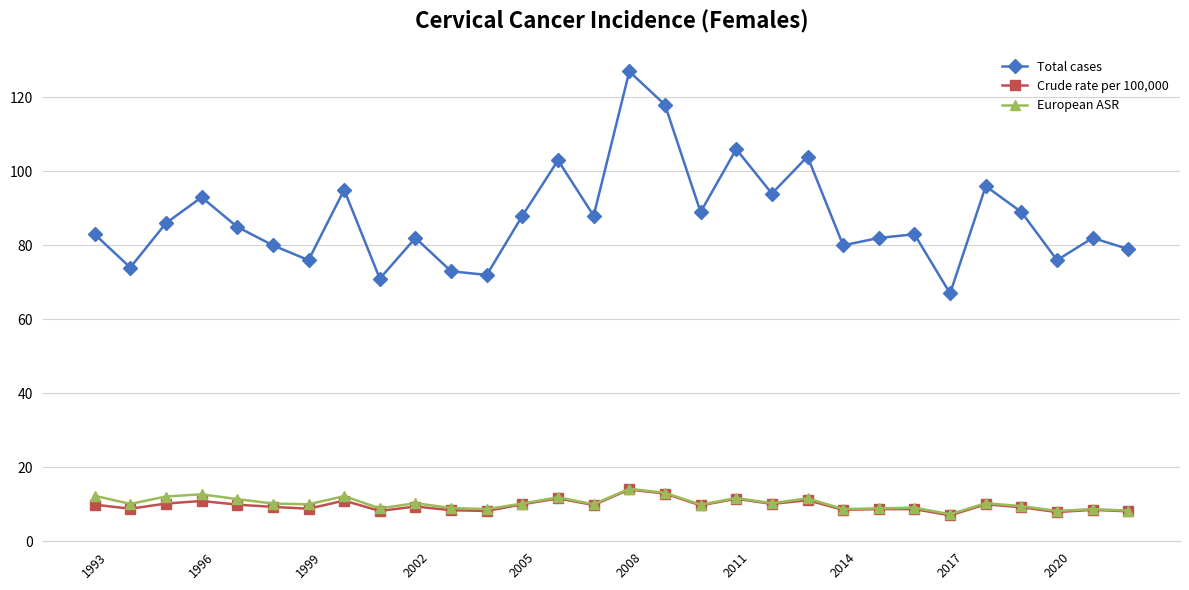

Which series has the widest spread of values?

Total cases